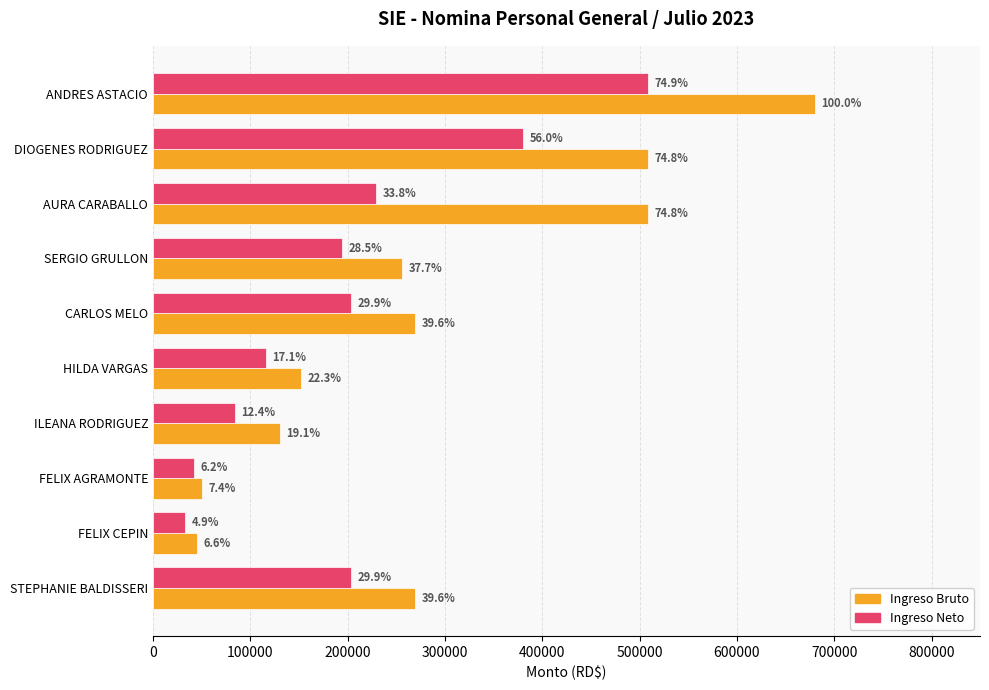

List the series in order of their peak value, lowest first.

Ingreso Neto, Ingreso Bruto